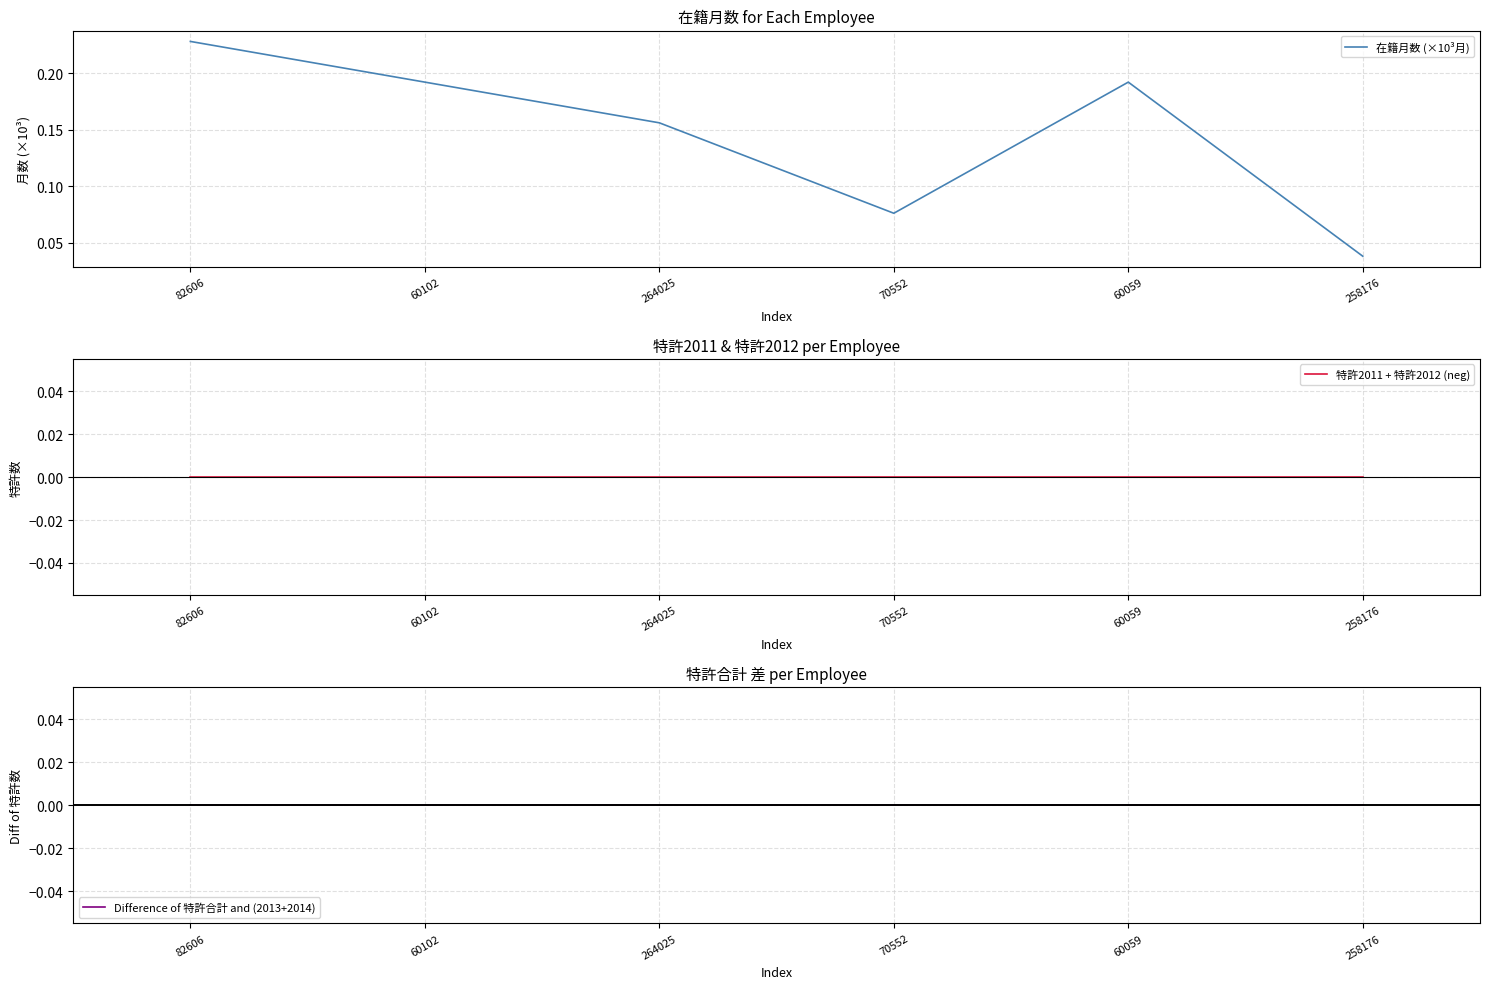

Which has a higher value, 60059 or 82606?

82606